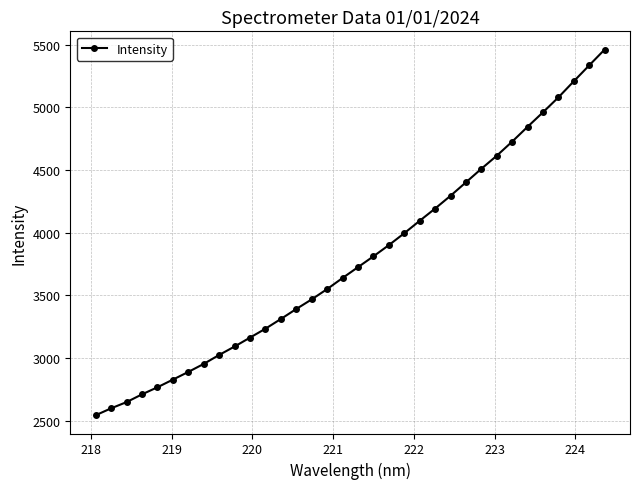

What is the smallest value displayed?

2544.7